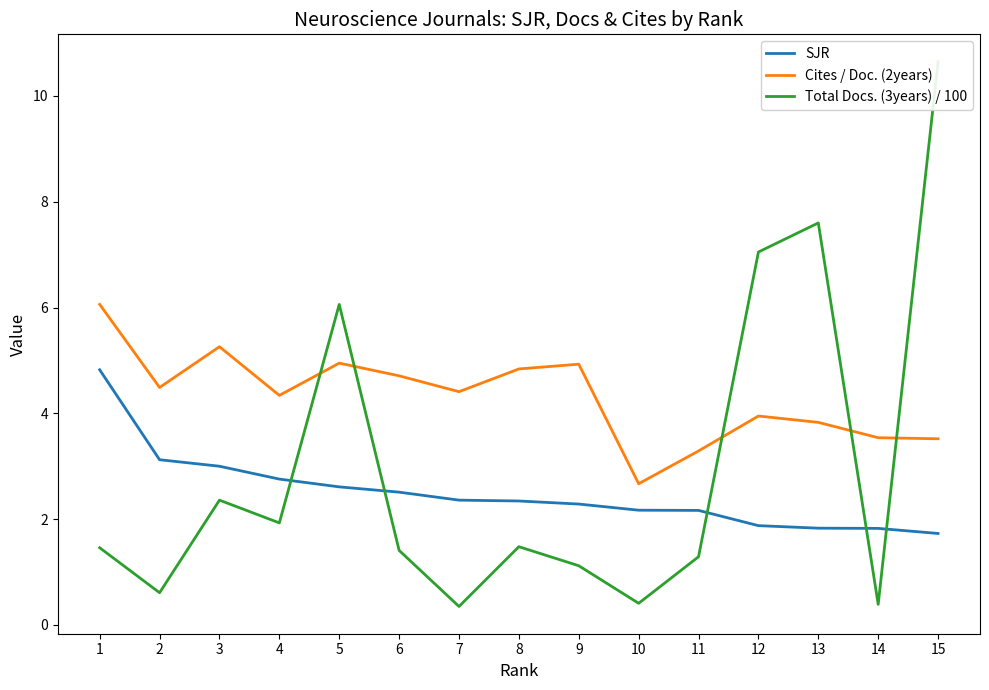

How many lines are shown in the chart?

3